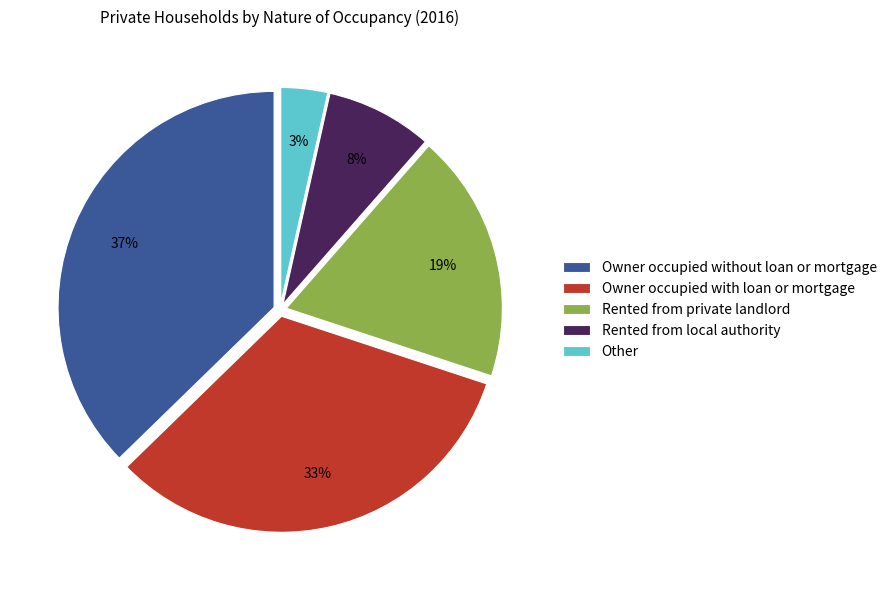

Is Owner occupied without loan or mortgage the majority of the pie?

No